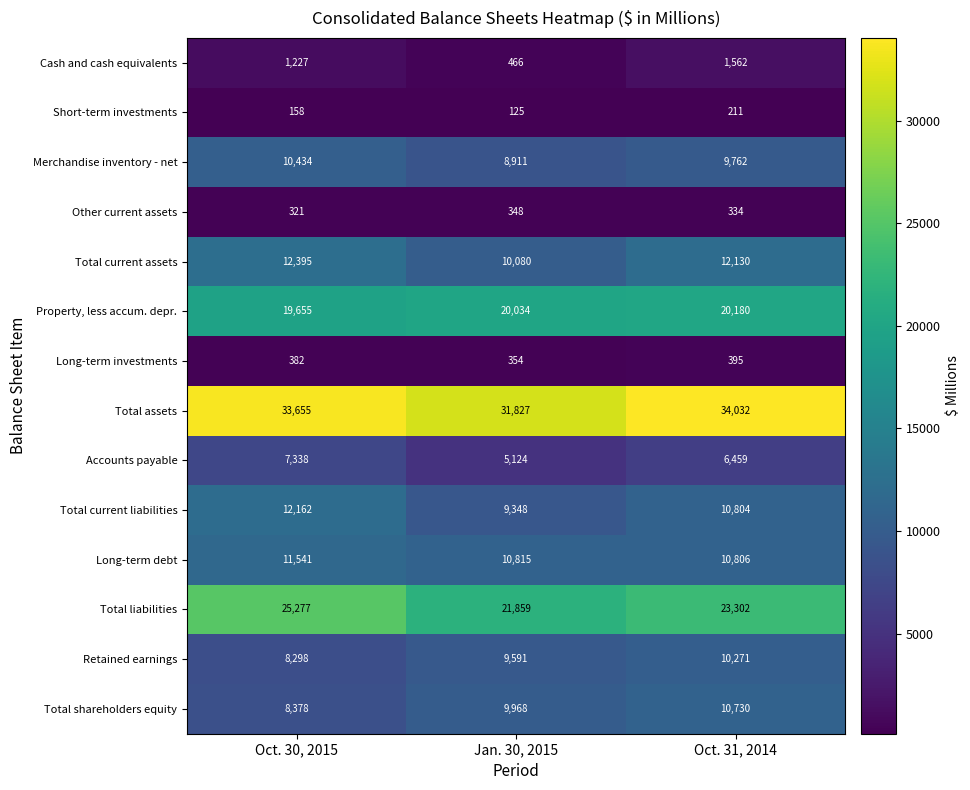

At how many categories does at least one series exceed 27043?

3